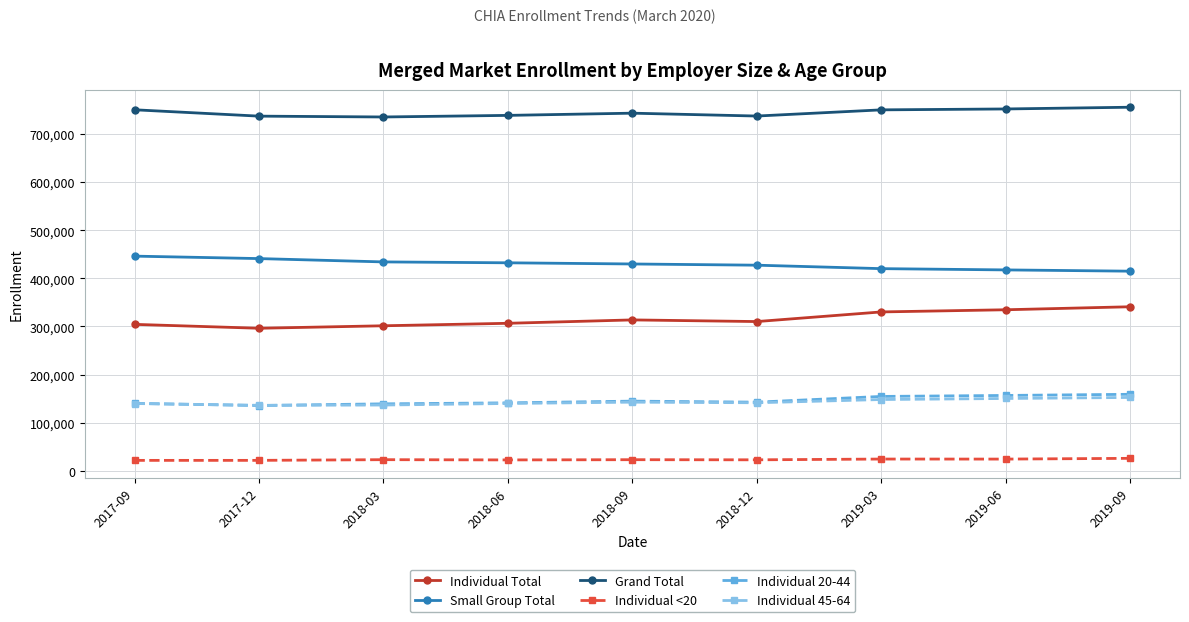

What is the difference between the Small Group Total values at 2019-06 and 2018-09?

12347